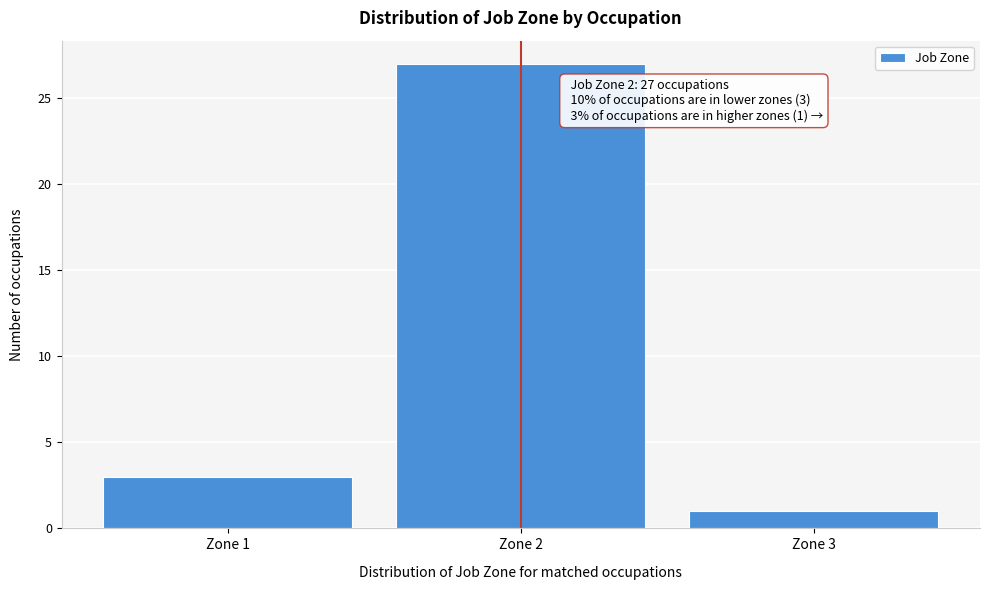

Over which range of the x-axis is the bar tallest?

1.5 to 2.5